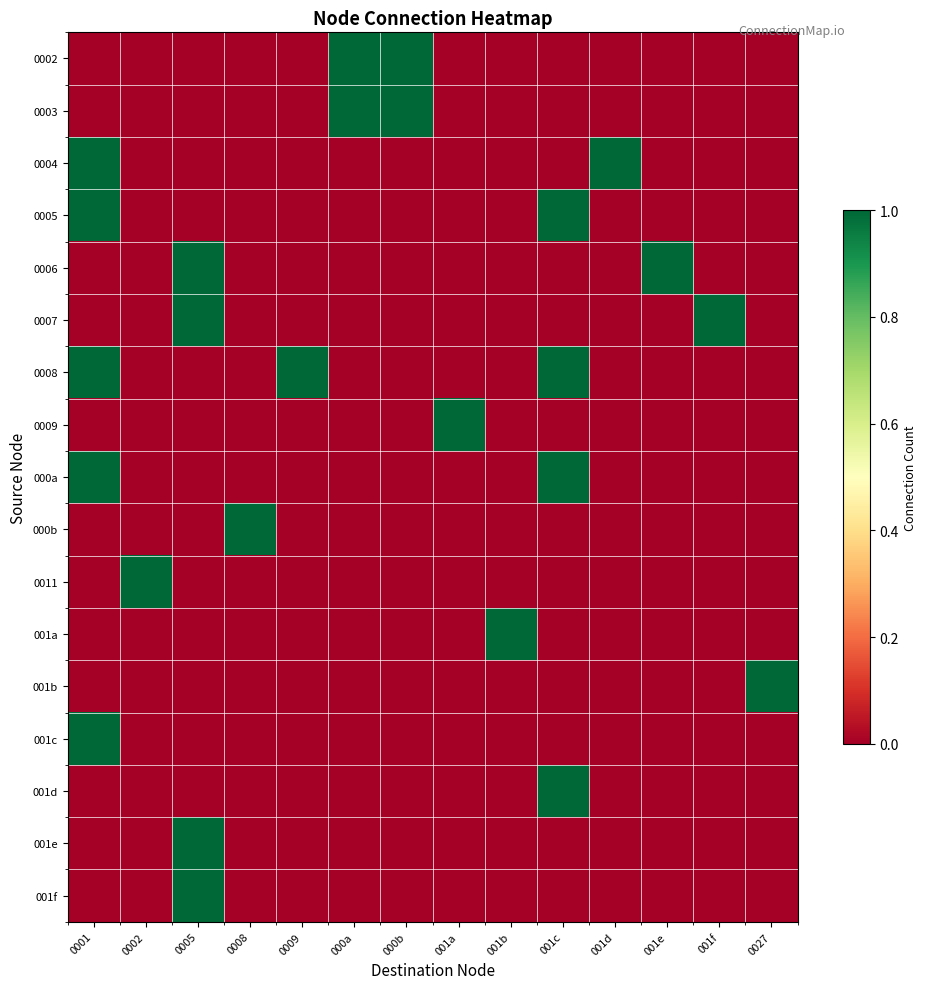

How many categories are shown in the chart?

14